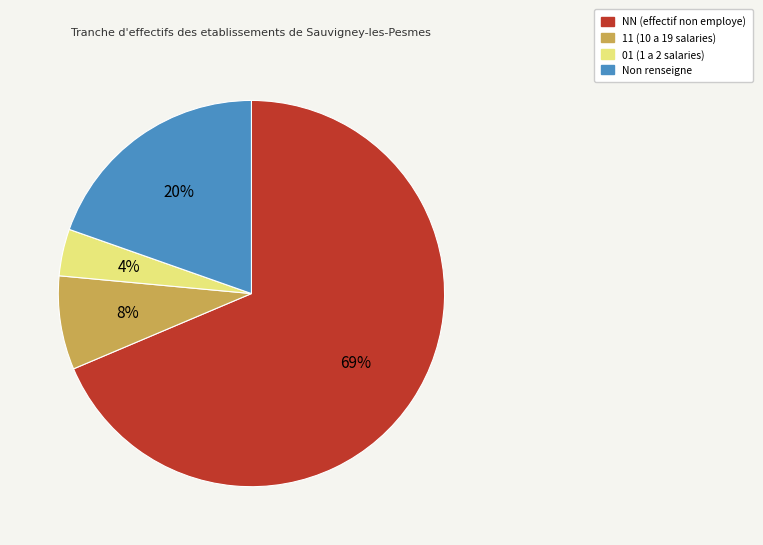

To the nearest percent, what is the average slice percentage?

25%